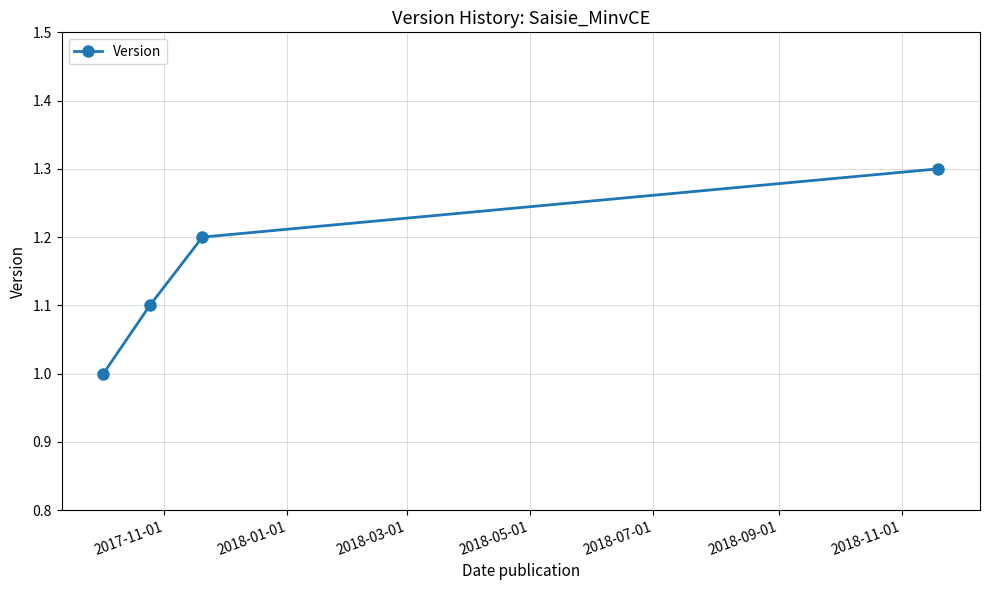

What is the smallest value displayed?

1.0